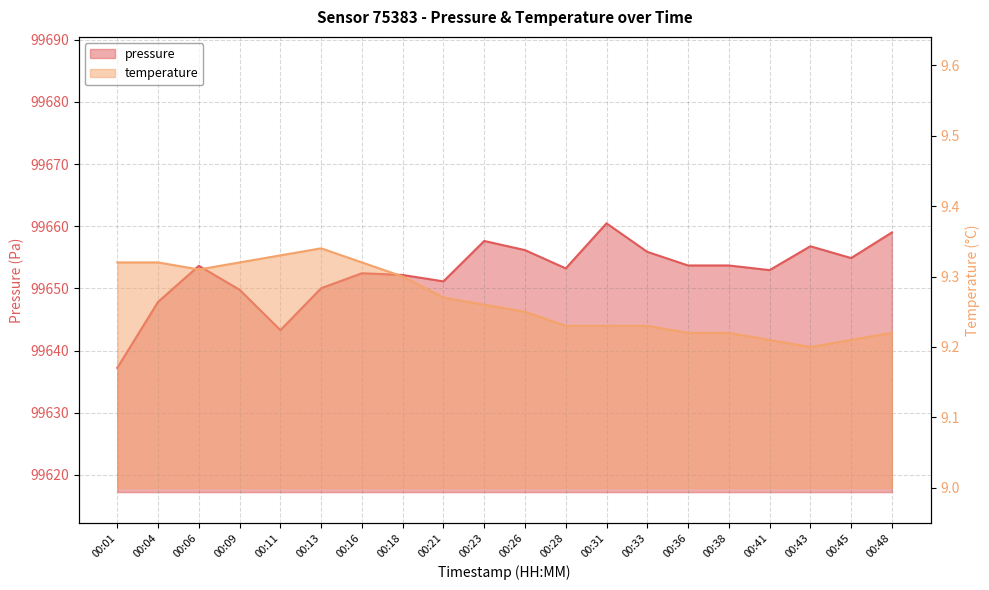

What is the average value of the temperature series?

9.3